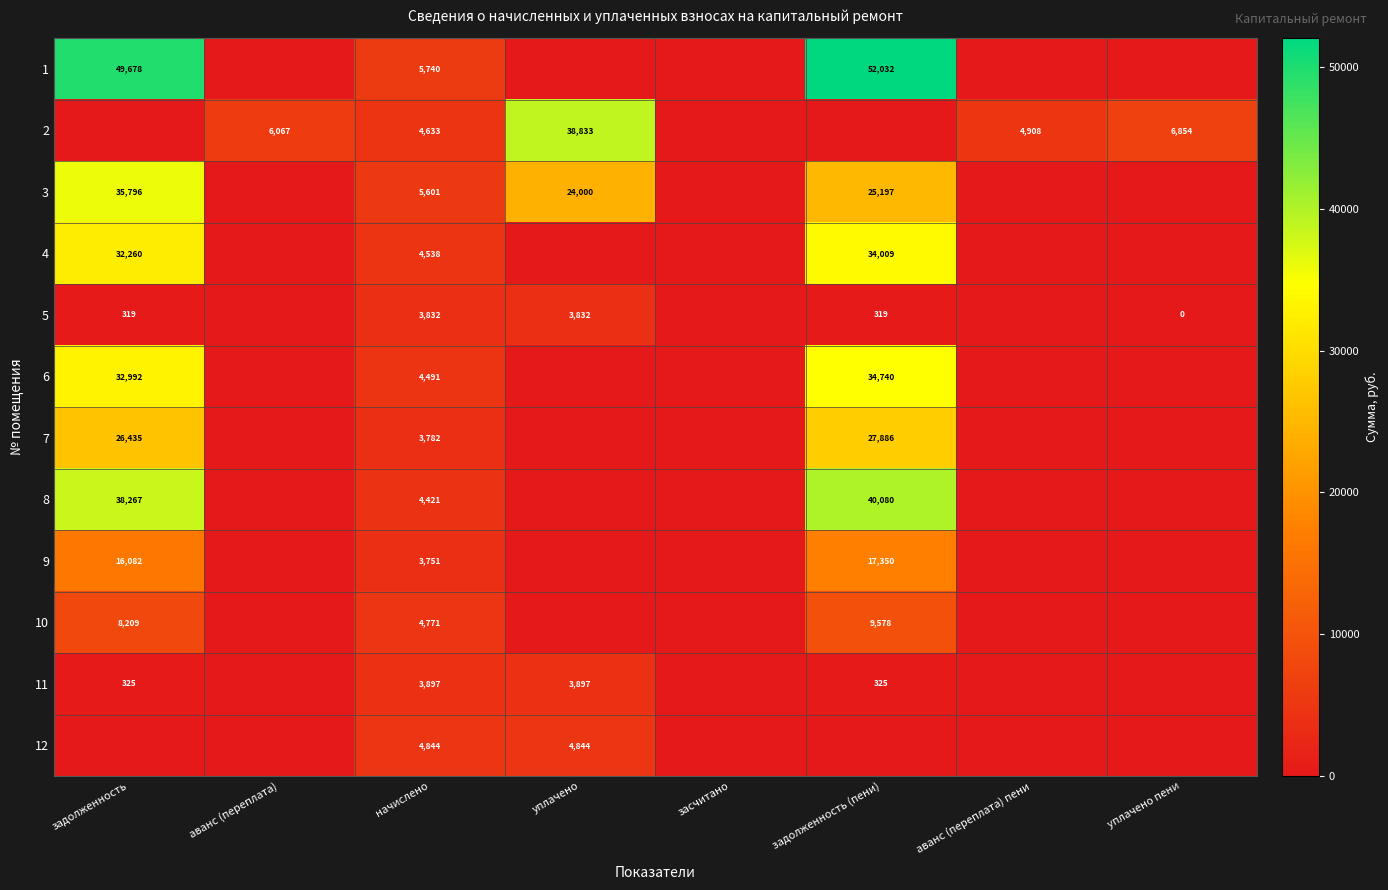

Count the number of categories in the chart.

8